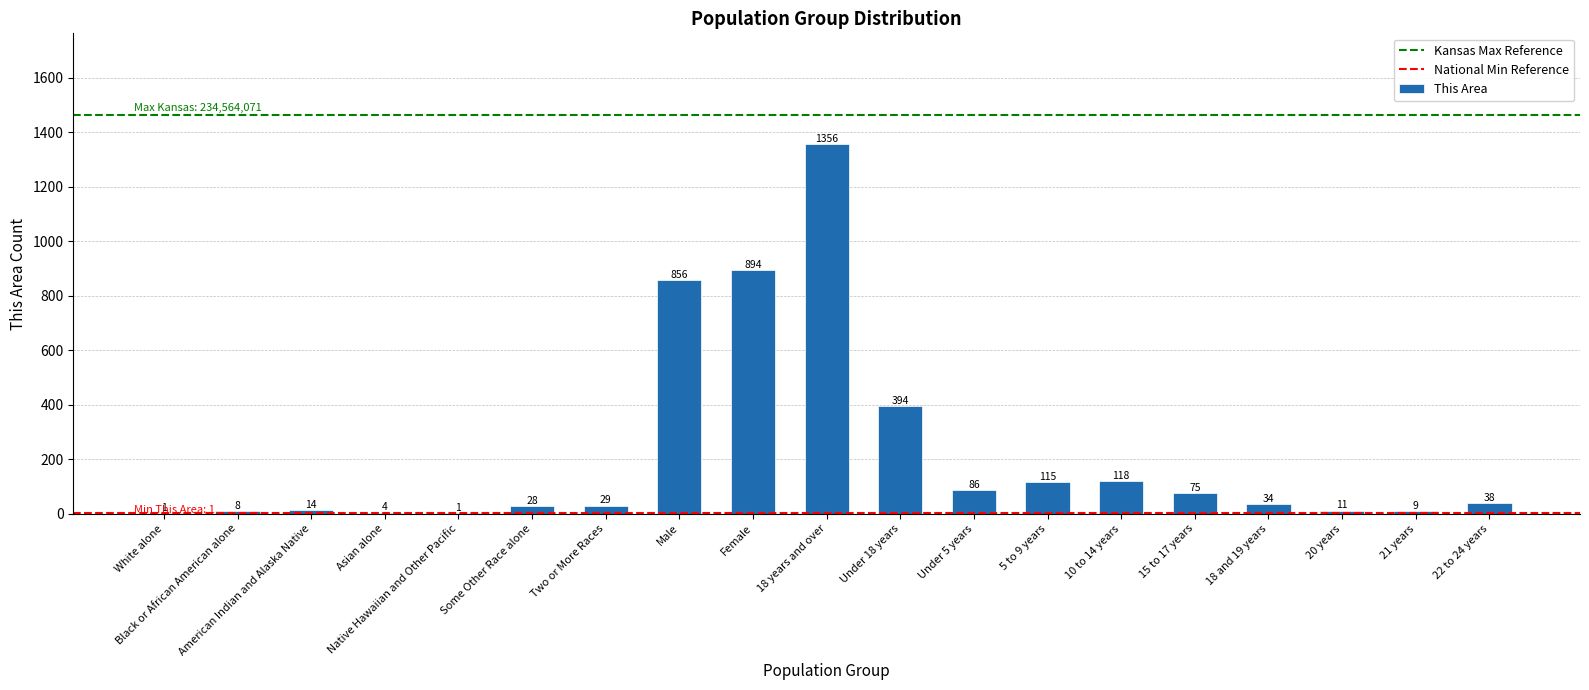

True or false: the data shows 495 at Female.

False